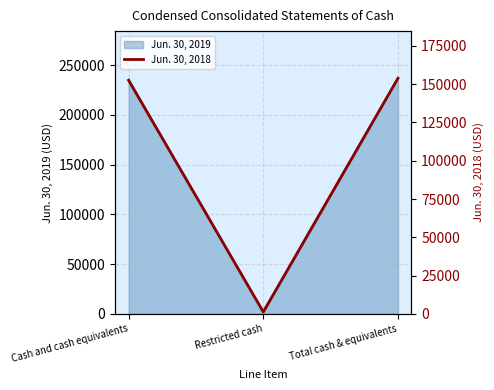

What is the label of the 2nd point from the left?

Restricted cash